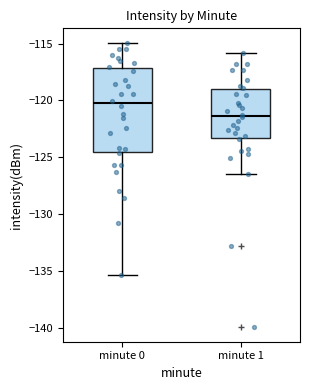

Comparing the boxes themselves (not the whiskers), which one is the tallest?

minute 0